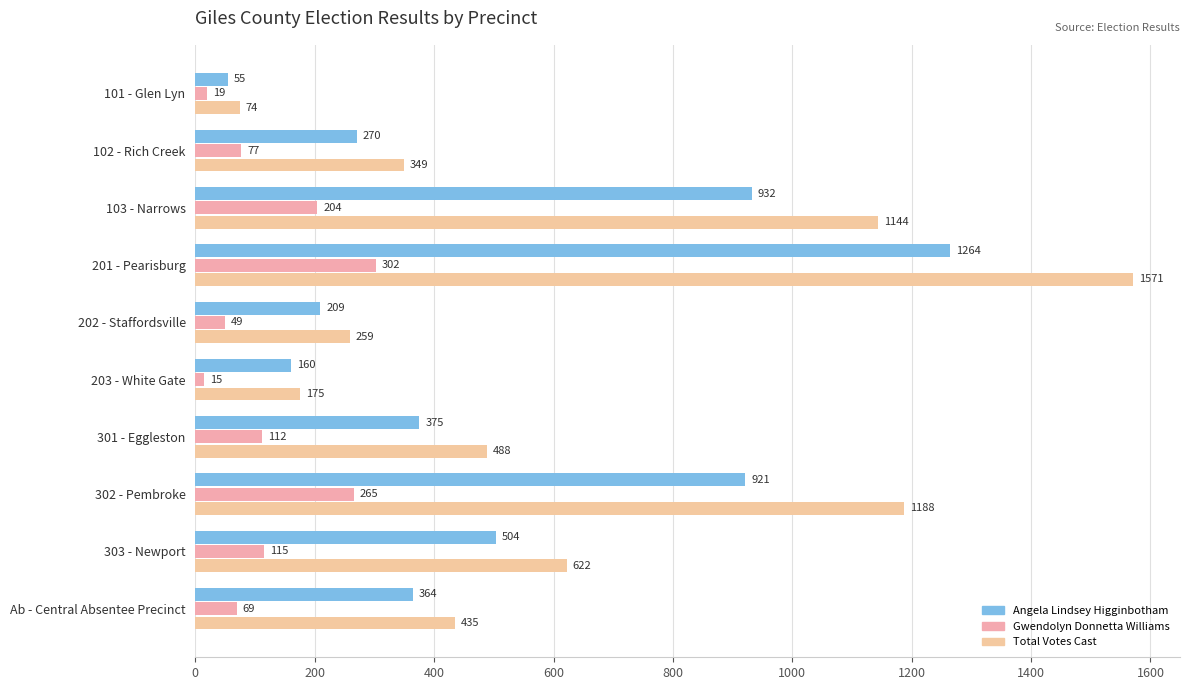

Rank the series by their maximum value, from highest to lowest.

Total Votes Cast, Angela Lindsey Higginbotham, Gwendolyn Donnetta Williams